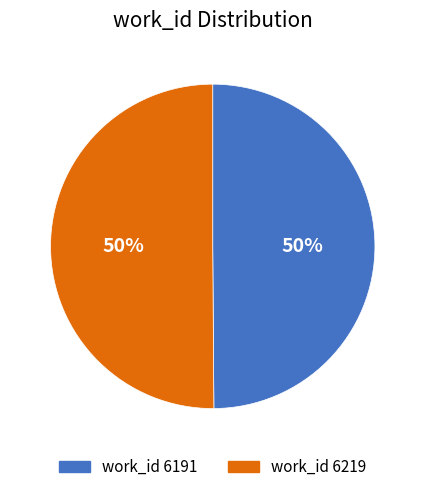

Approximately how many times larger is the value at work_id 6191 compared to work_id 6219?

1.0